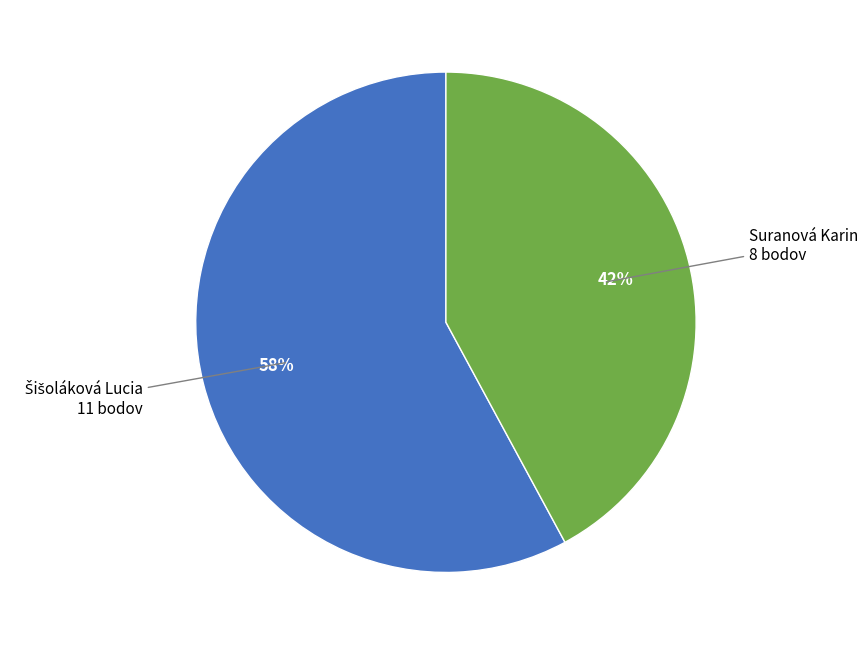

Is there any slice that represents more than half of the pie?

Yes